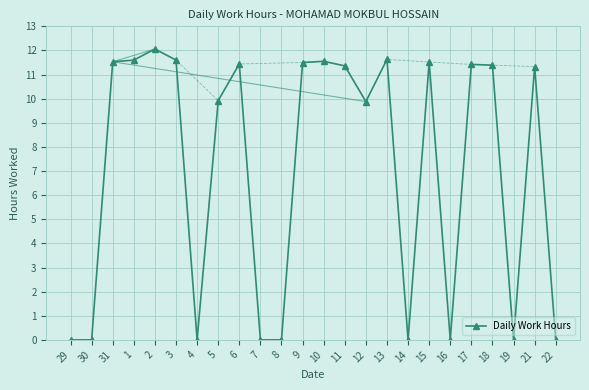

What is the difference between the maximum and minimum values?

12.1